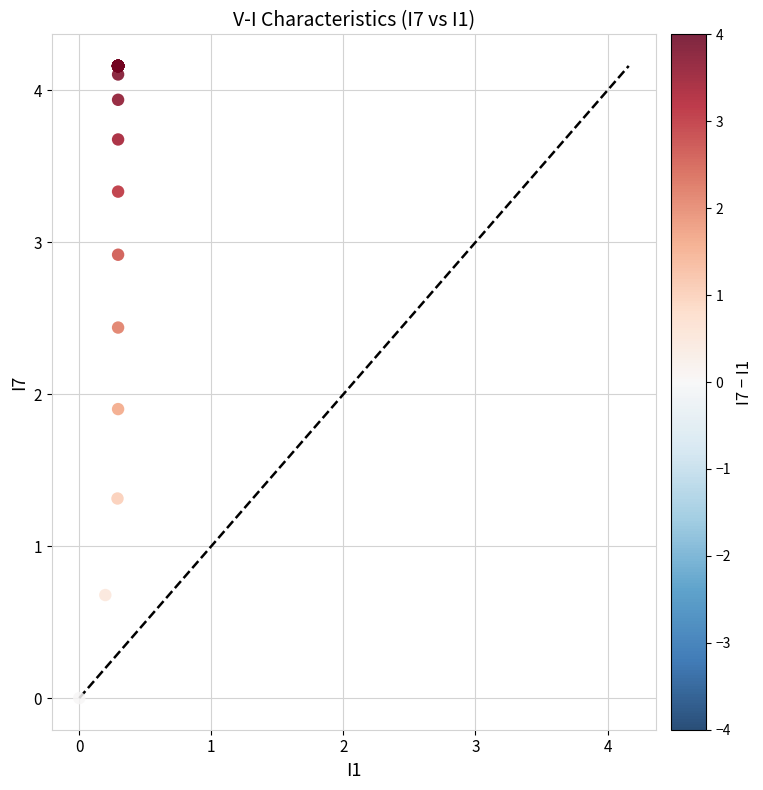

What Y value in the scatter plot is closest to 2?

1.9